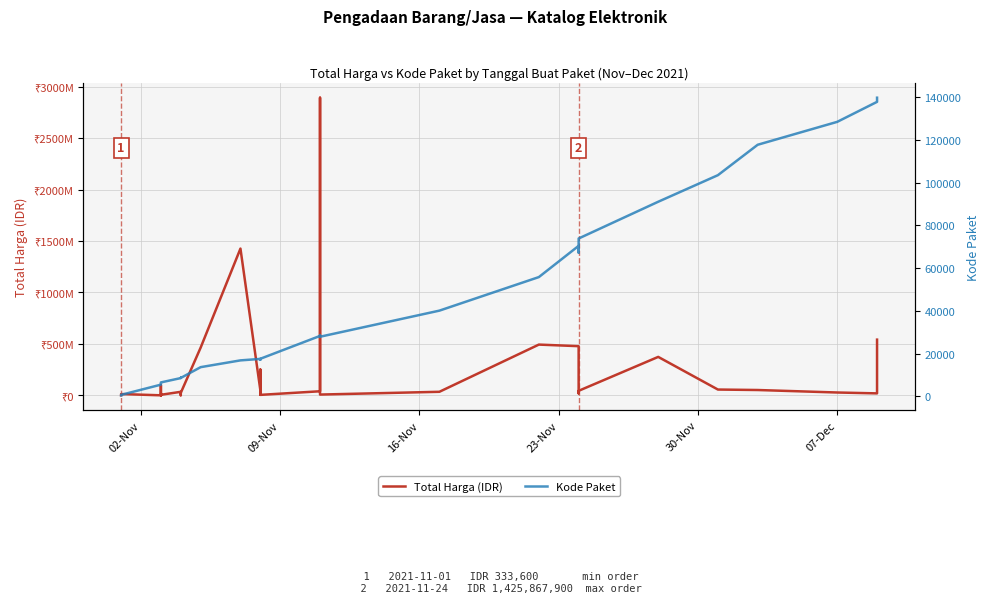

What is the difference between the maximum and minimum values in the Kode Paket series?

139353